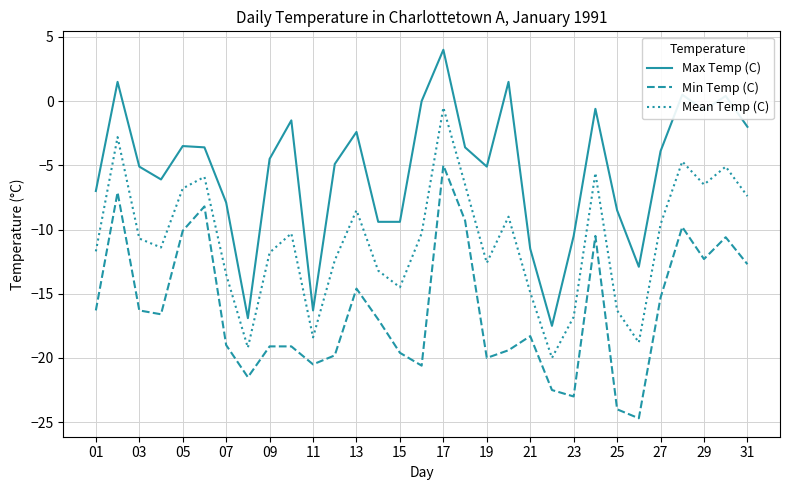

True or false: Max Temp (C) and Min Temp (C) intersect in this chart.

False